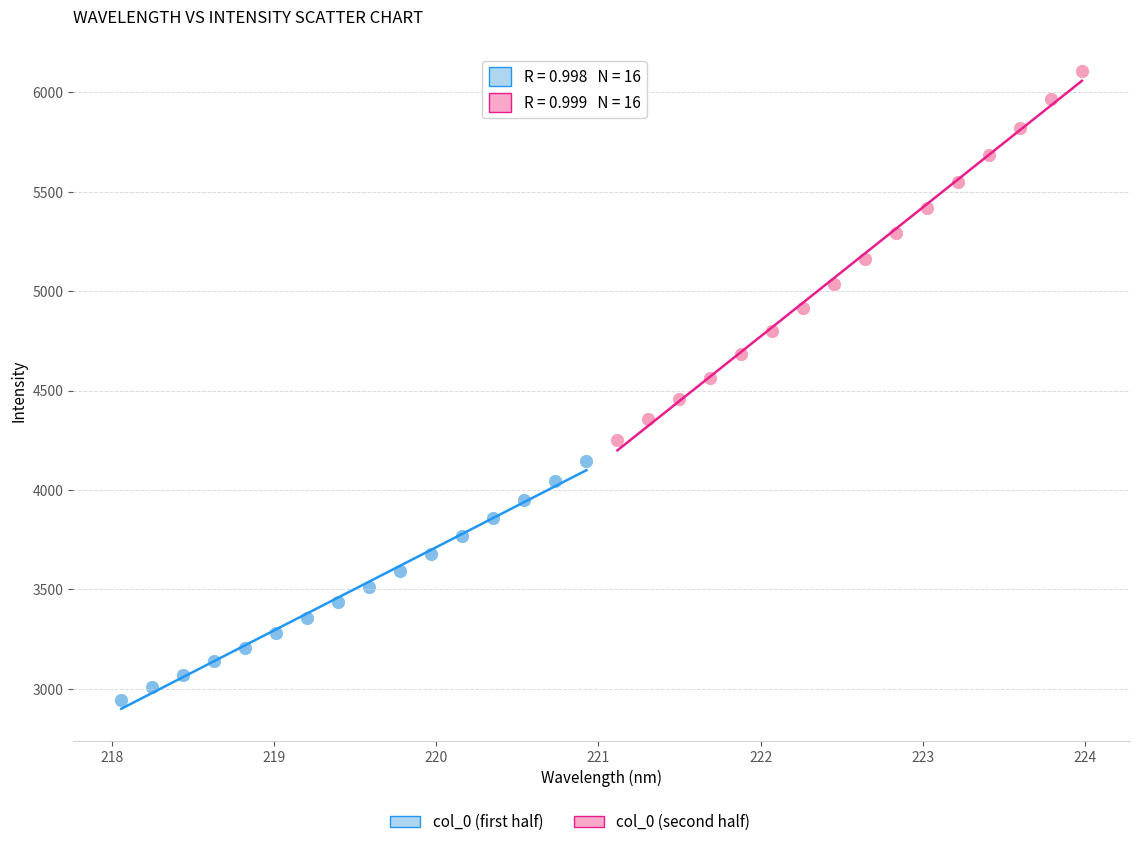

Which series has the widest spread of Y values?

col_0 (second half)